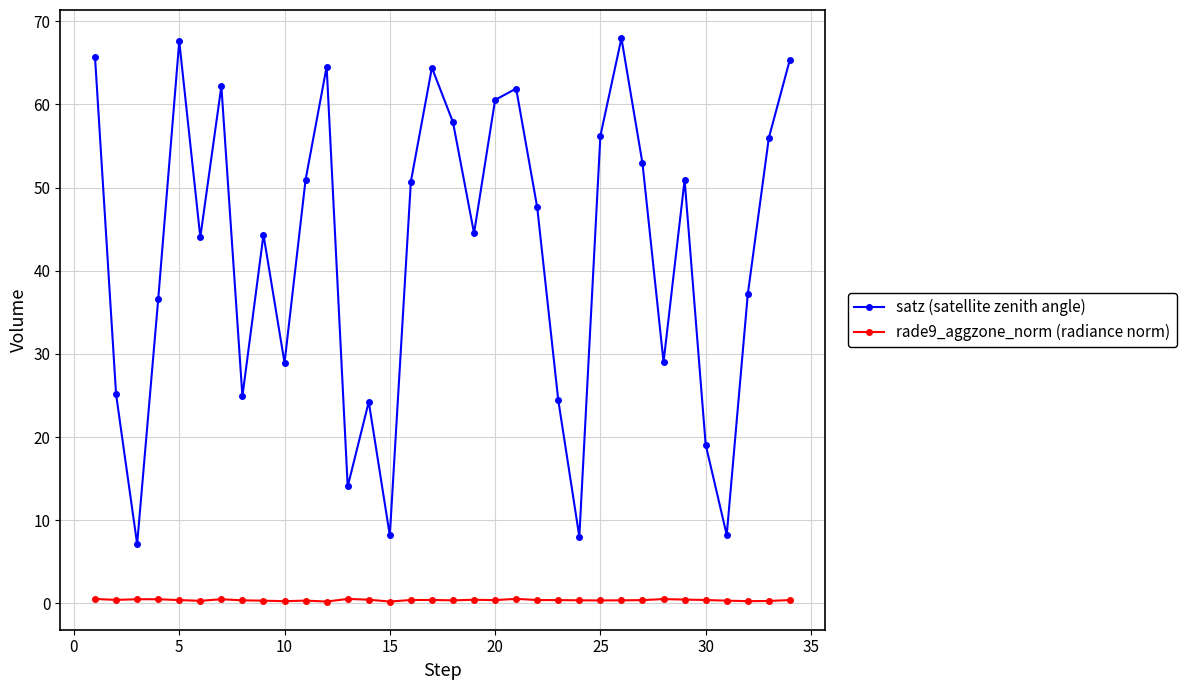

True or false: satz (satellite zenith angle) has more than 1 interior local peaks.

True